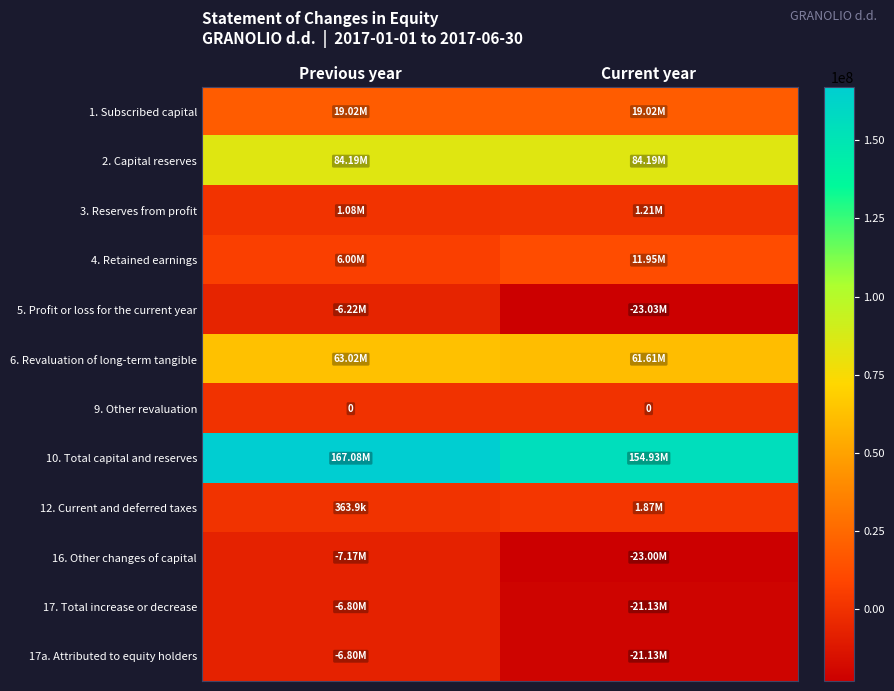

Rank the series by their maximum value, from highest to lowest.

10. Total capital and reserves, 2. Capital reserves, 6. Revaluation of long-term tangible, 1. Subscribed capital, 4. Retained earnings, 12. Current and deferred taxes, 3. Reserves from profit, 9. Other revaluation, 5. Profit or loss for the current year, 17. Total increase or decrease, 17a. Attributed to equity holders, 16. Other changes of capital